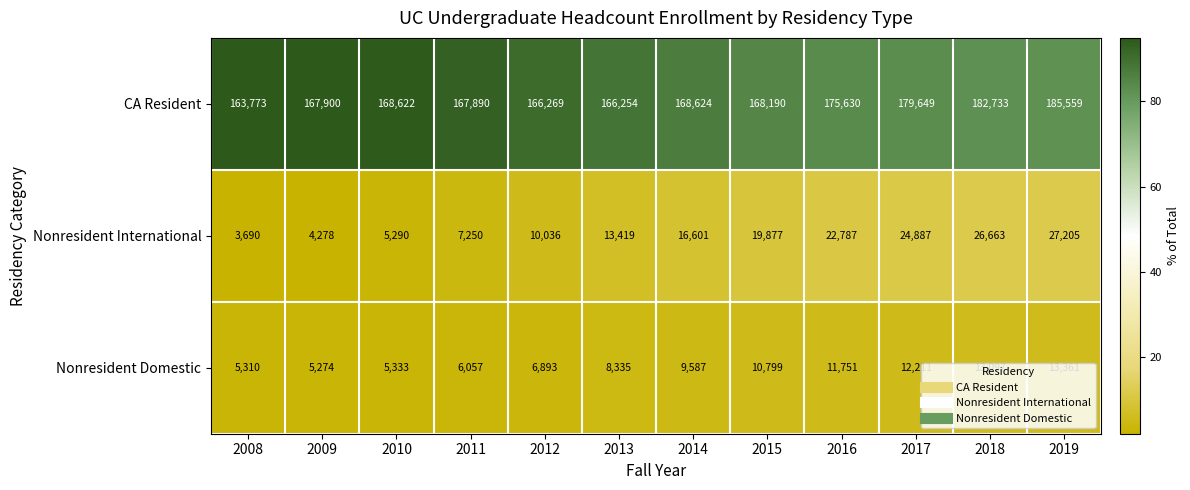

Which series has the largest total across all categories?

CA Resident